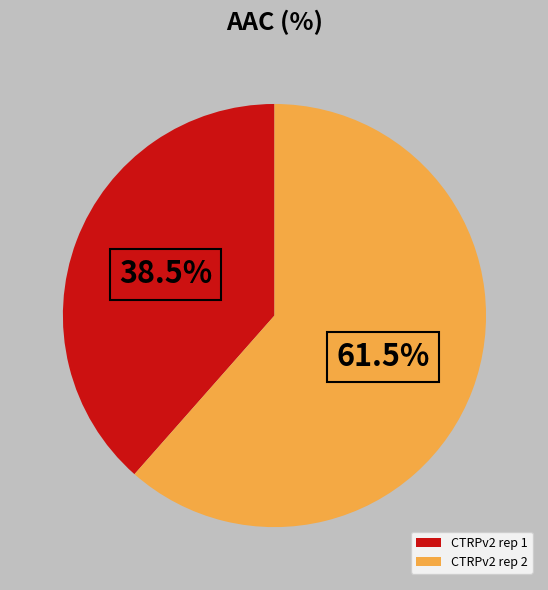

What is the smallest slice in the pie chart?

CTRPv2 rep 1